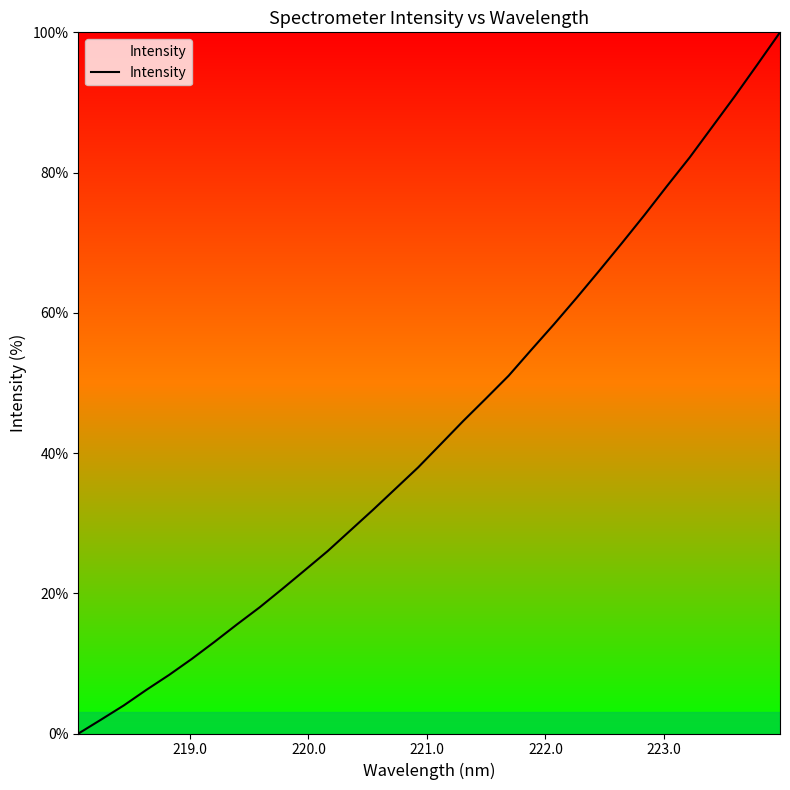

What is the maximum value shown in the chart?

100.0